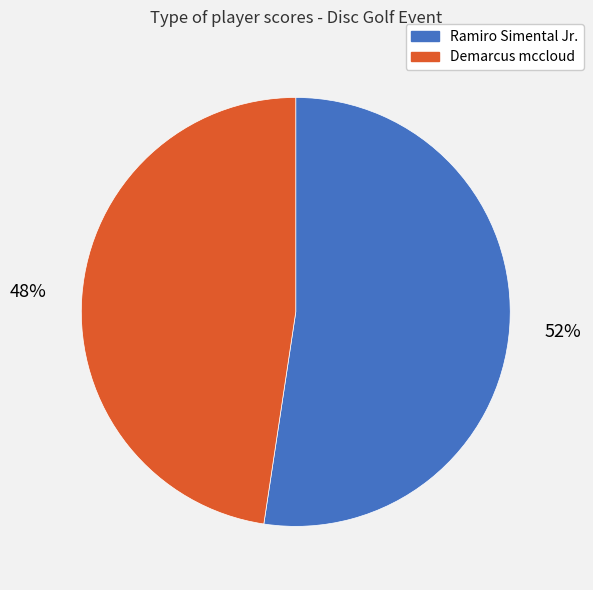

Which category has the biggest portion of the pie?

Ramiro Simental Jr.